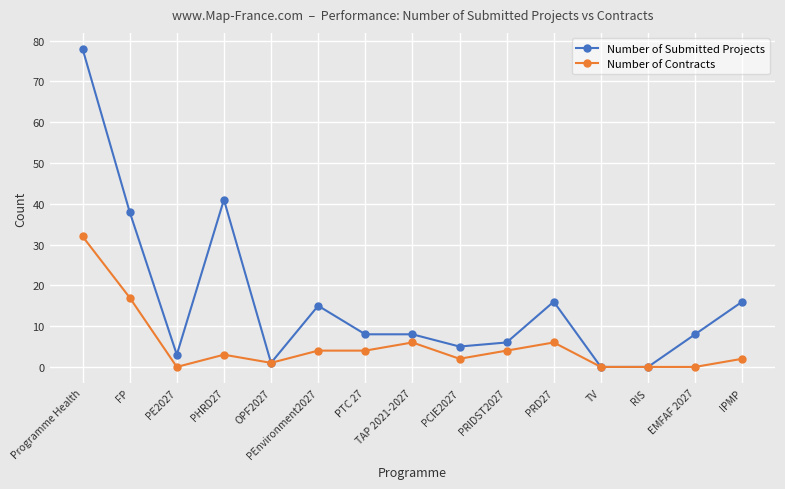

Which series has the widest spread of values?

Number of Submitted Projects